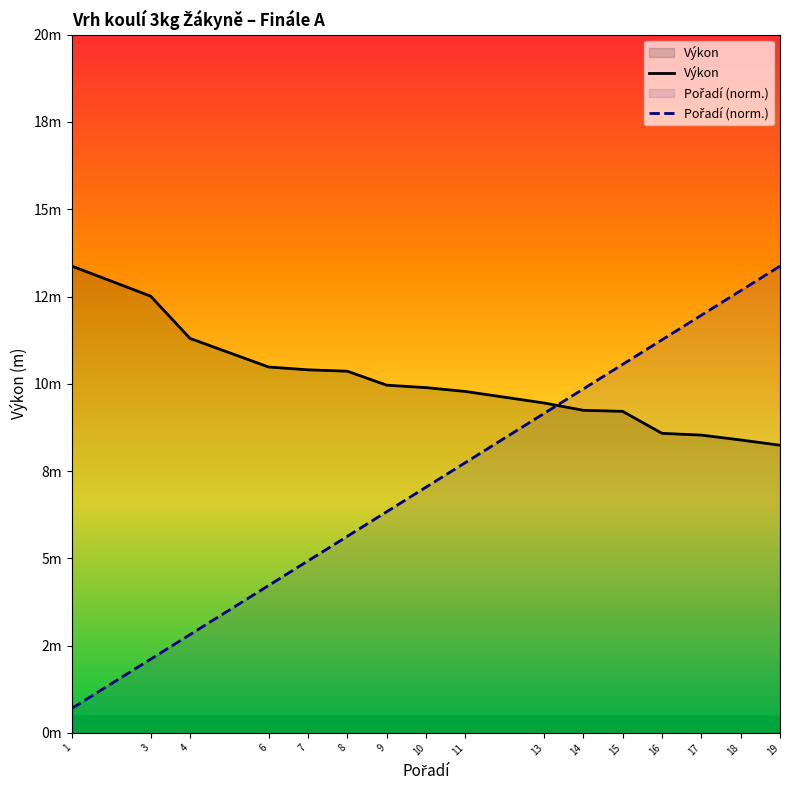

What is the difference between the maximum and minimum values in the Pořadí (norm.) series?

12.7